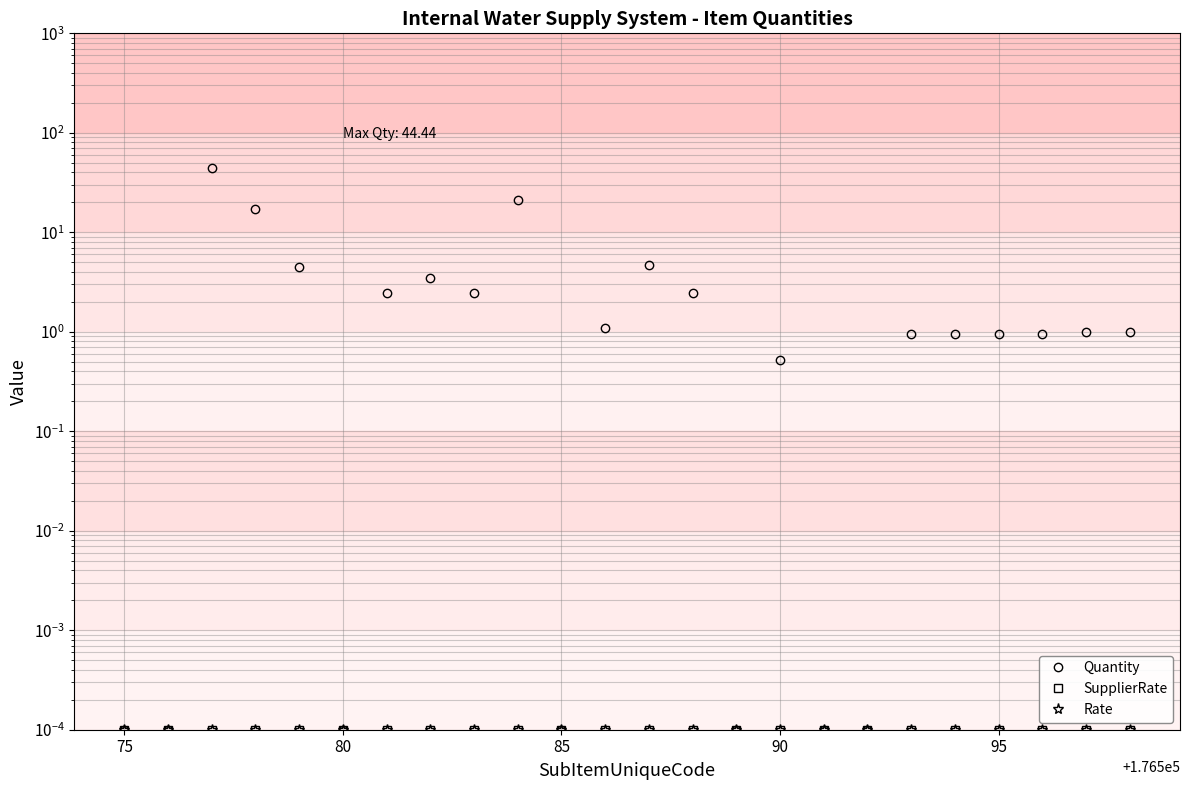

Which series has the widest spread of values?

Quantity